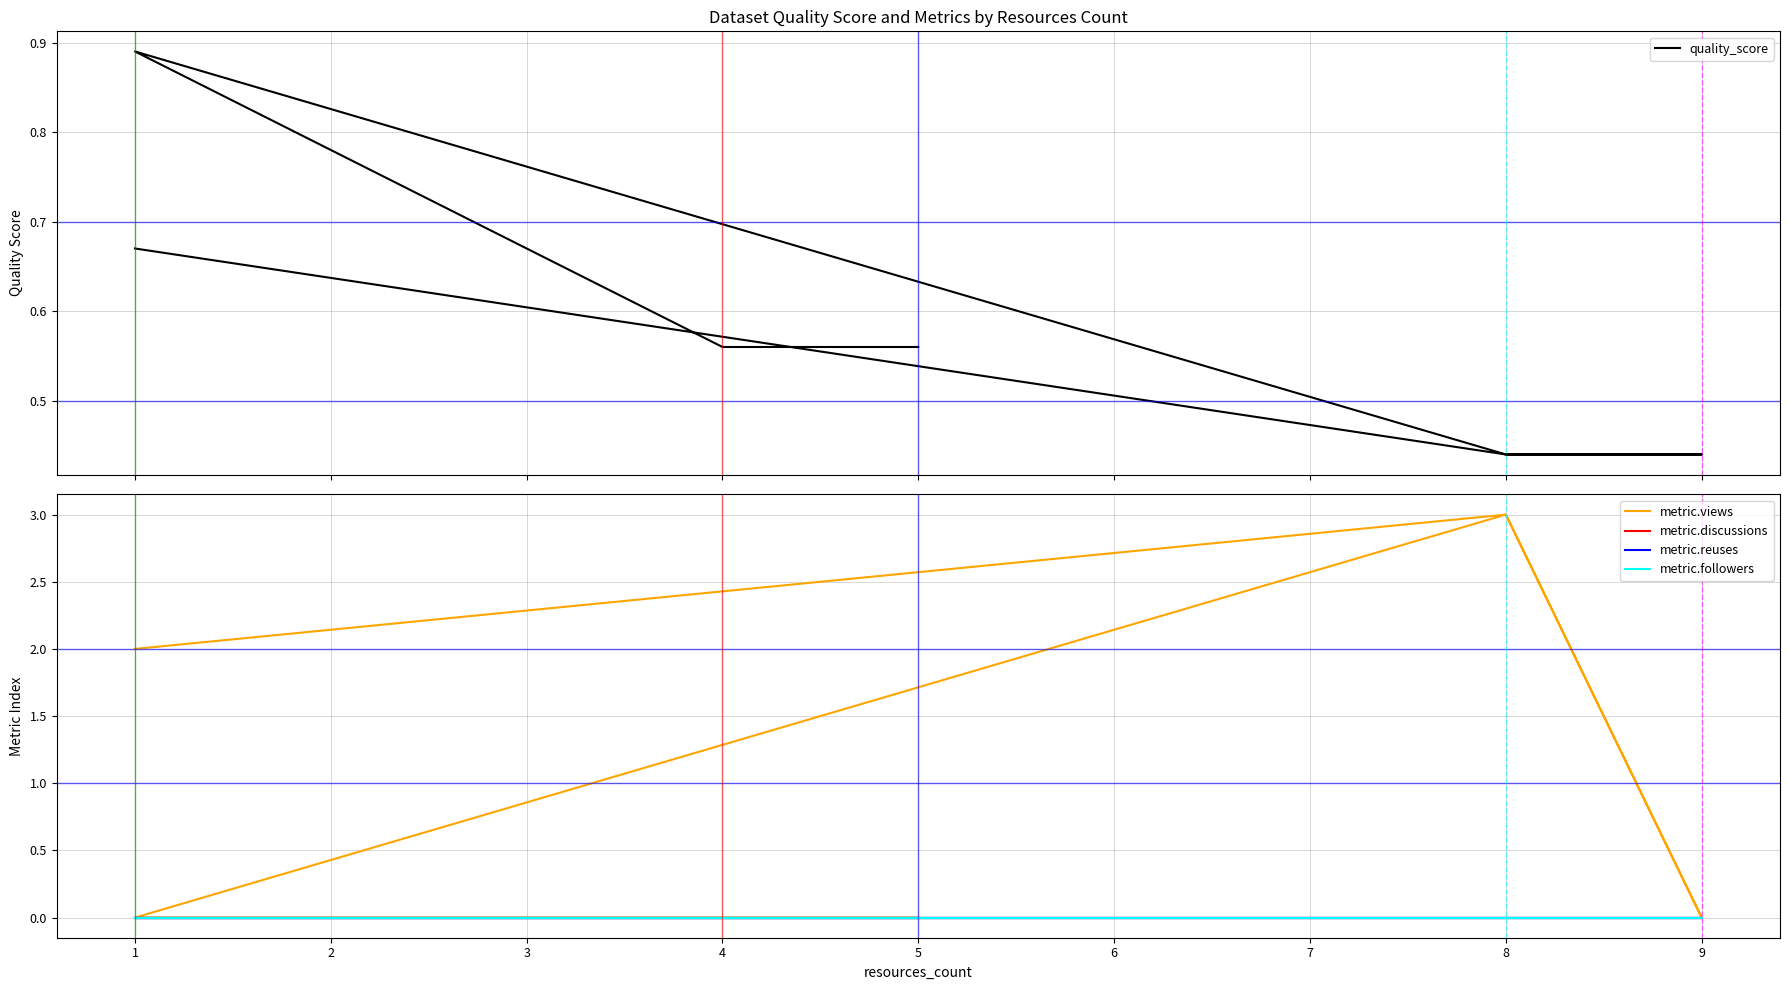

Between 5 and 8, which series saw the biggest shift?

metric.views